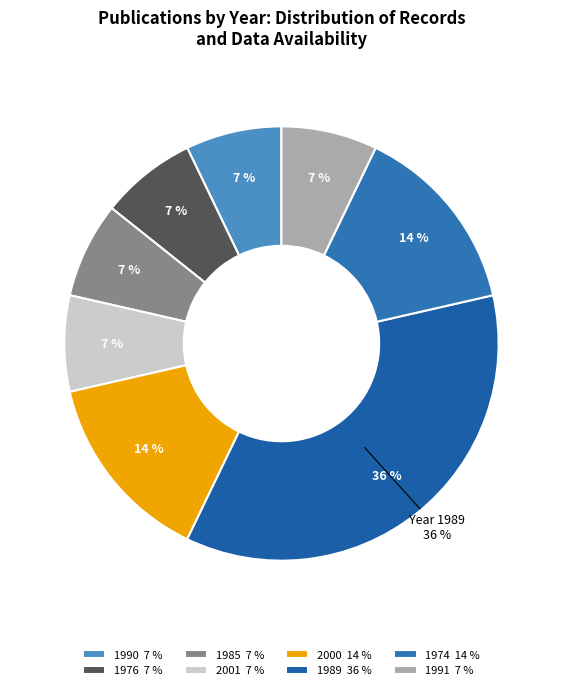

Is there any slice that represents more than half of the pie?

No